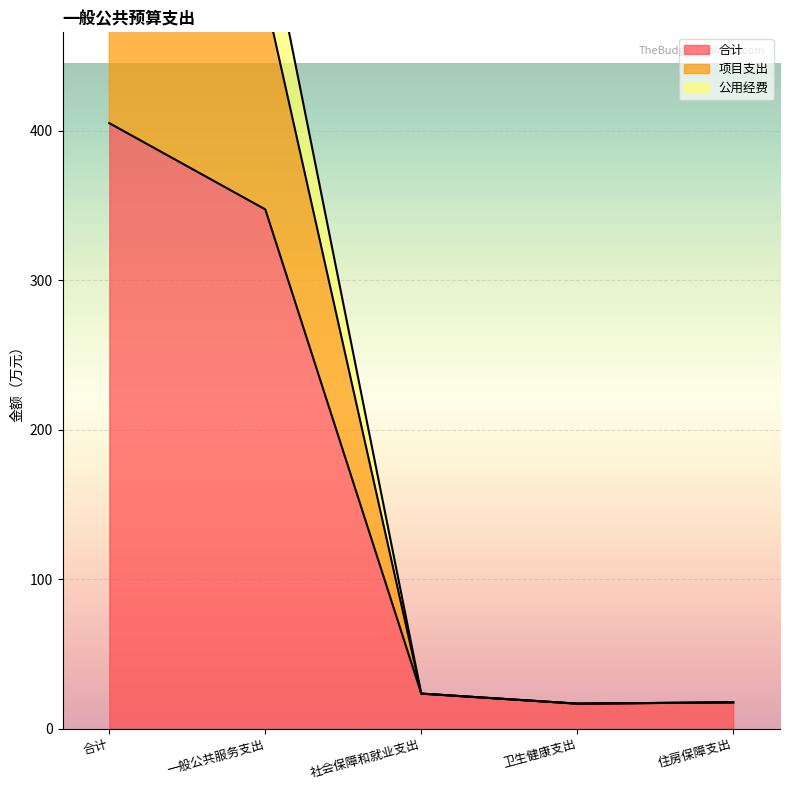

At how many categories does at least one series exceed 190?

2